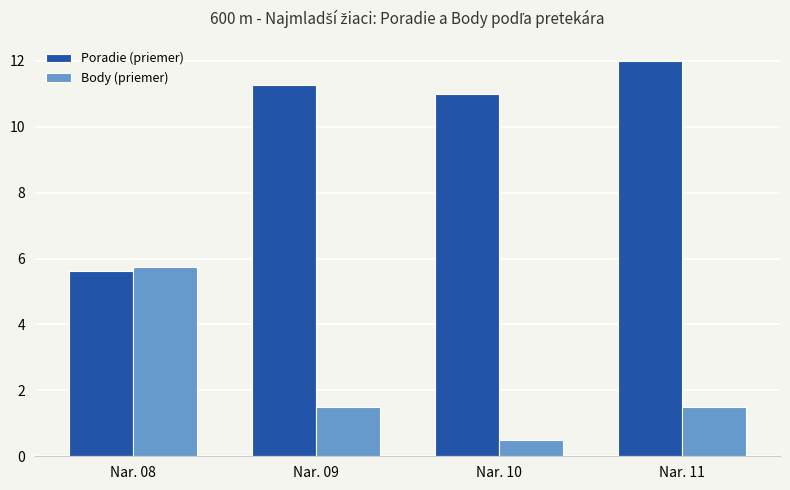

What is the smallest value displayed?

0.5